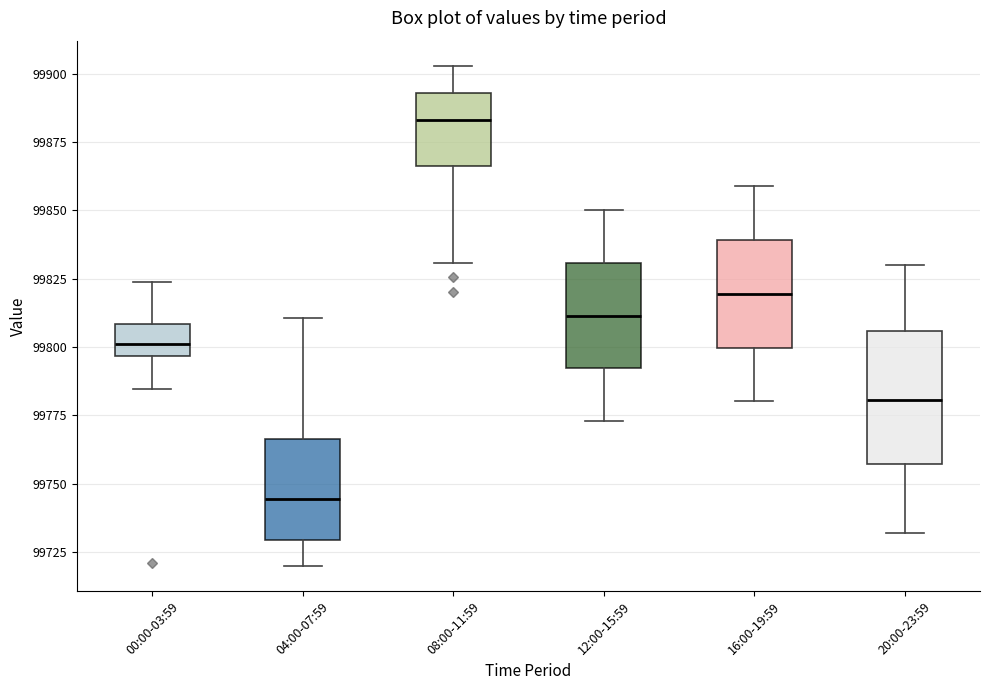

Comparing the boxes themselves (not the whiskers), which one is the tallest?

20:00-23:59